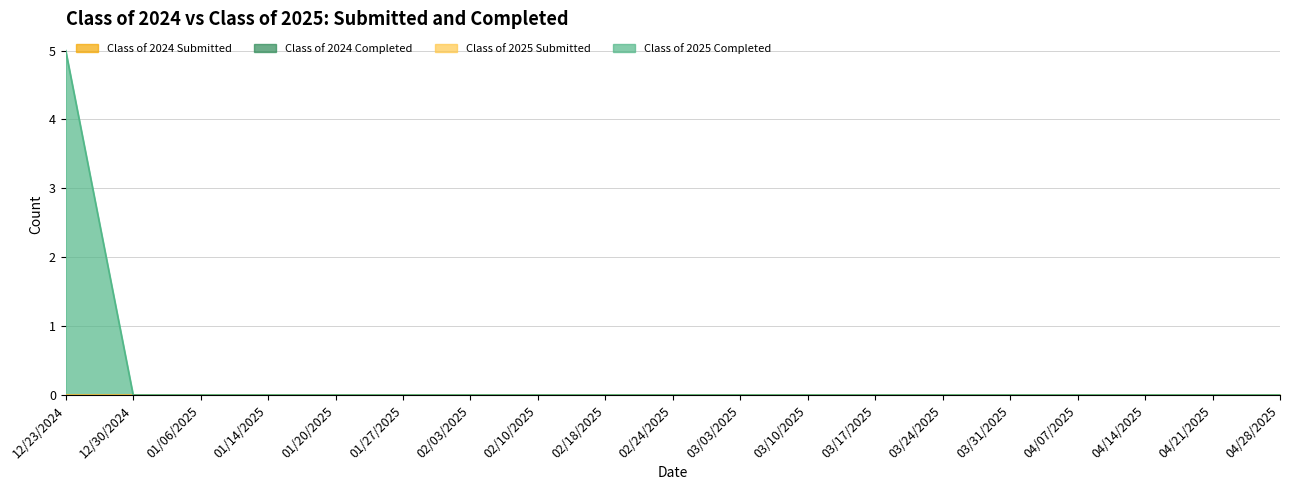

The Class of 2025 Completed series shows 0 at 12/30/2024. True or false?

True